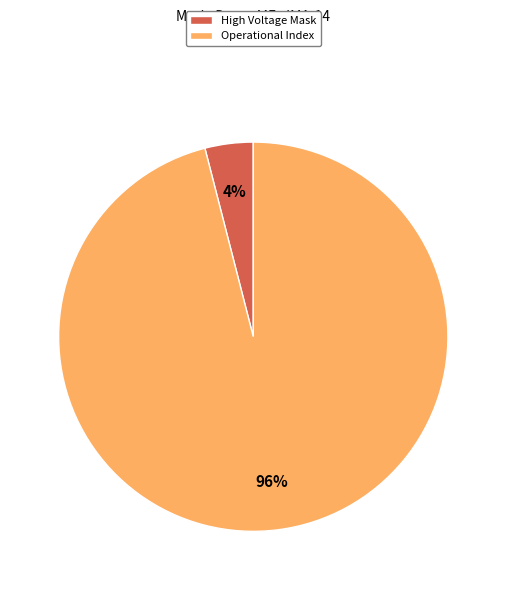

How many slices are in this pie chart?

2